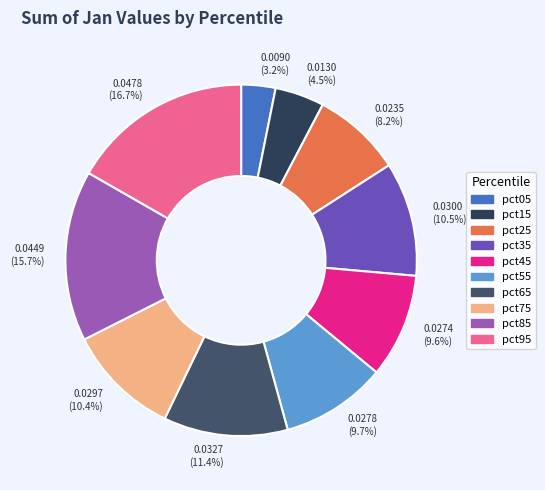

To the nearest percent, what percentage of the pie is pct45?

10%